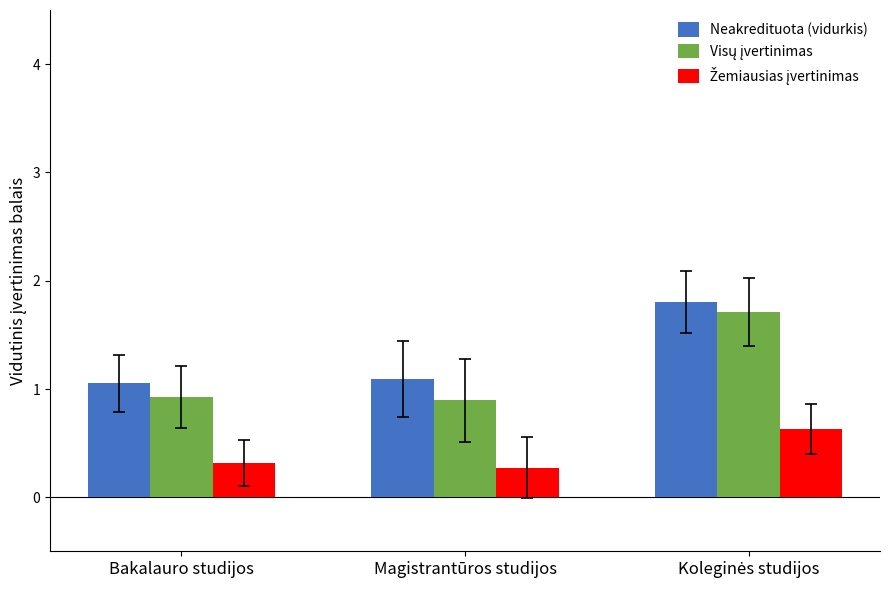

How many groups of bars are there?

3